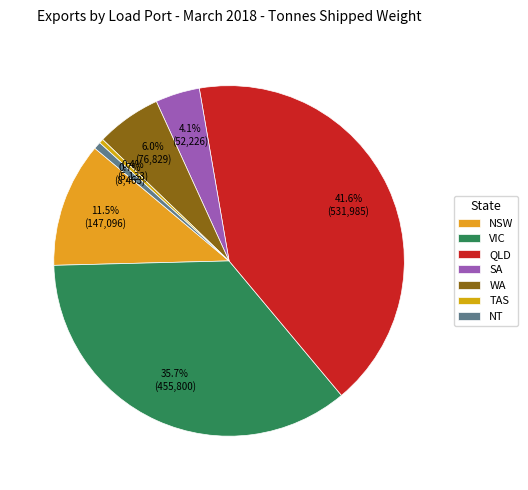

Which category has the smallest portion of the pie?

TAS